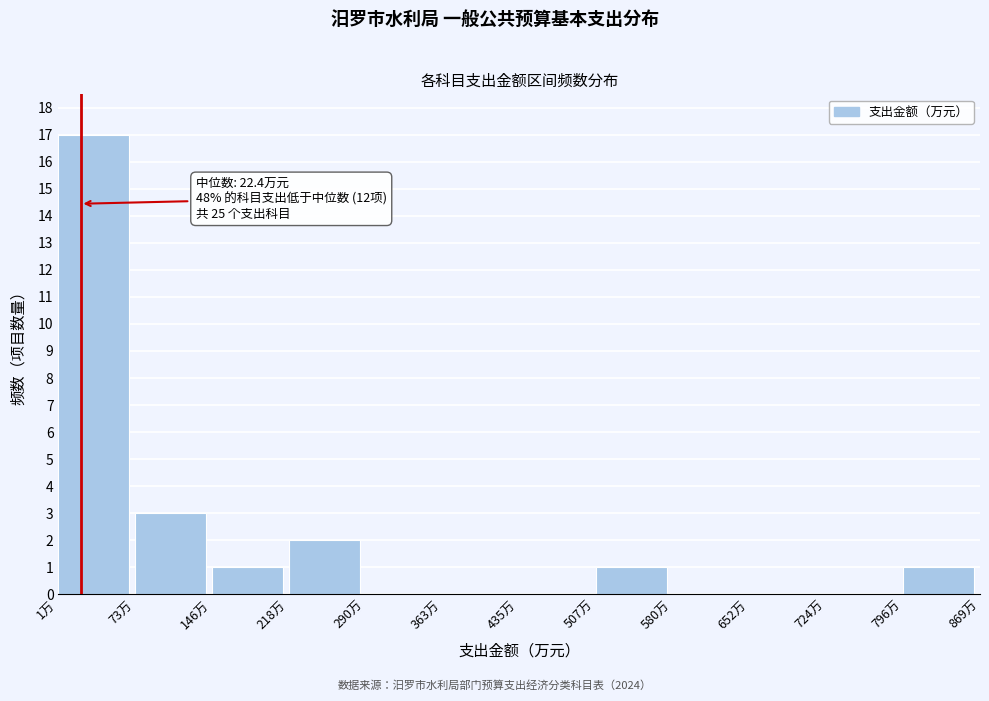

Which range on the x-axis has the tallest bar?

0 to 70